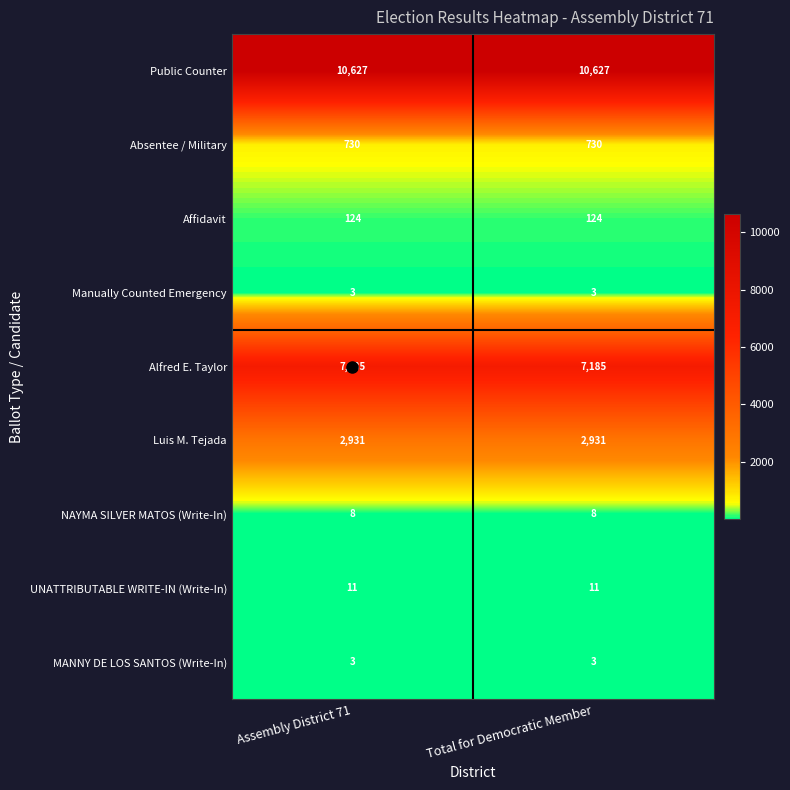

What is the highest value of the NAYMA SILVER MATOS (Write-In) series?

8